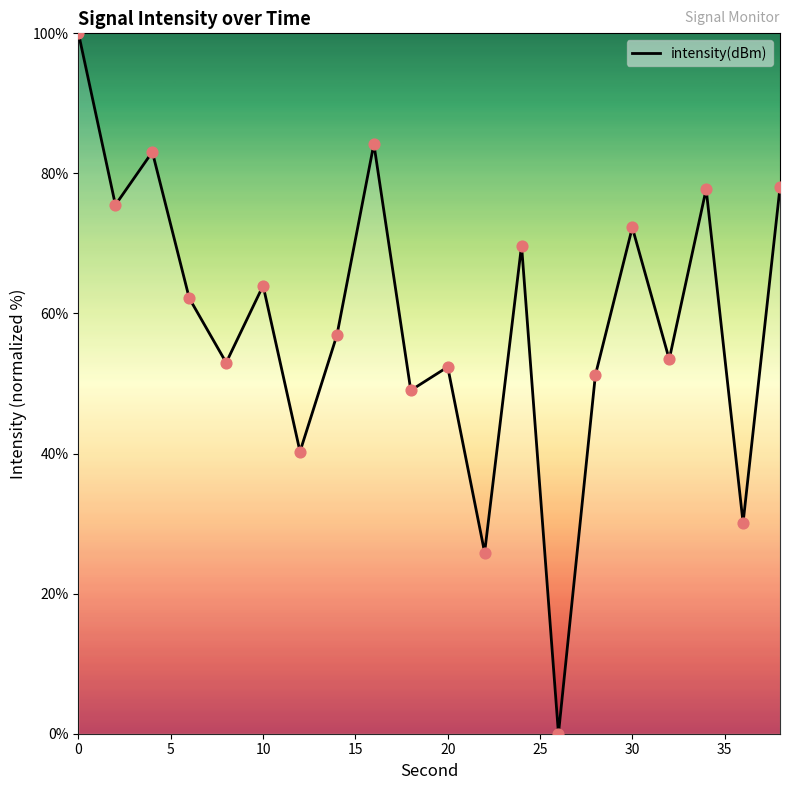

What is the difference between the maximum and minimum values?

100.0